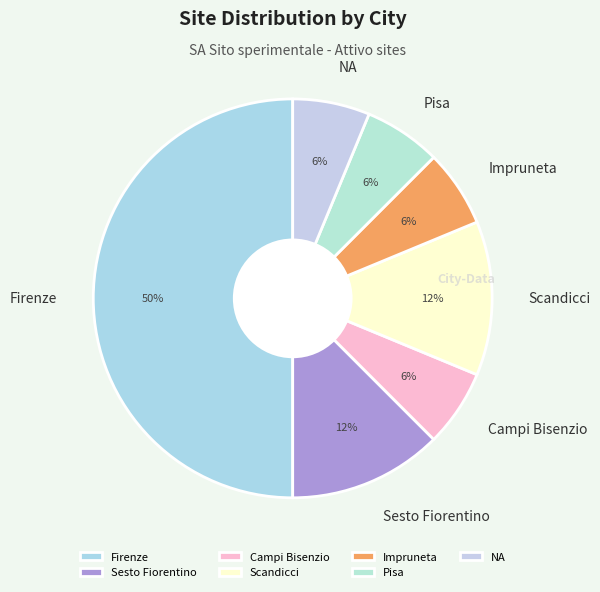

Approximately how many times larger is the value at Pisa compared to Campi Bisenzio?

1.0